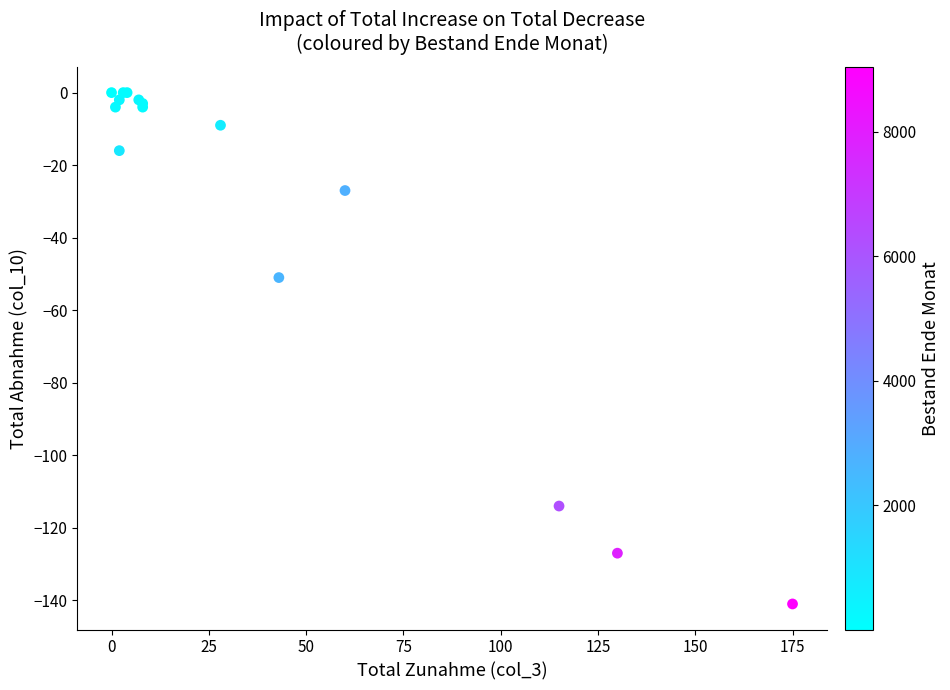

What Y value in the scatter plot is closest to -70?

-51